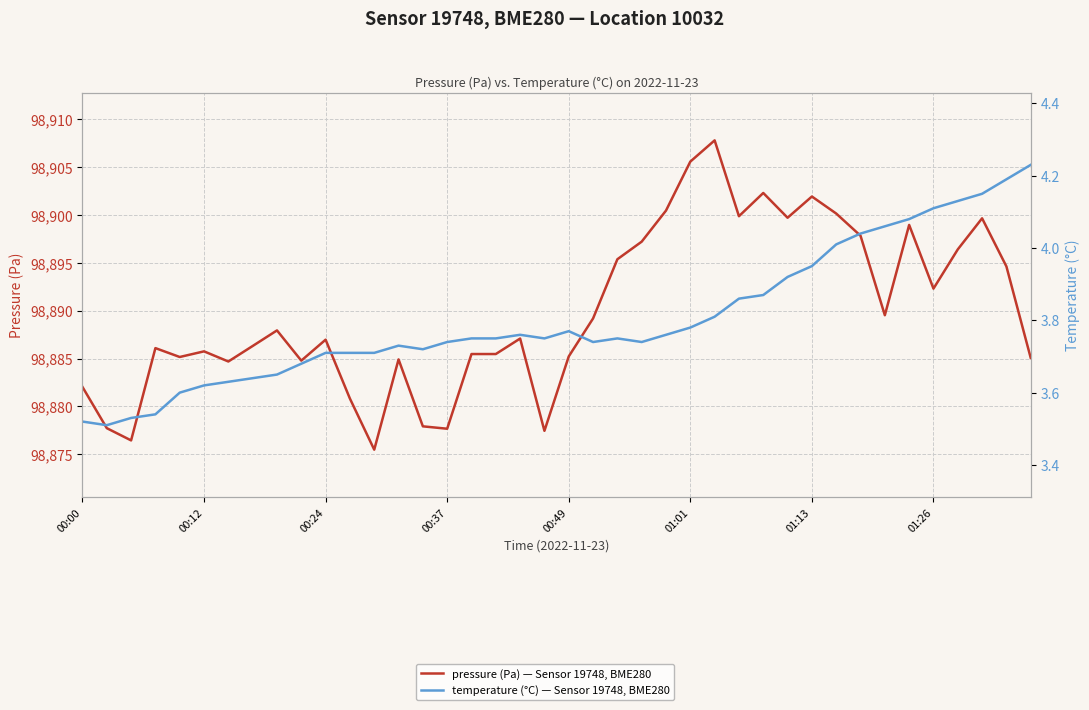

List the labels in order of pressure (Pa) — Sensor 19748, BME280 value, largest first.

26, 25, 28, 30, 24, 31, 27, 29, 37, 34, 32, 23, 36, 22, 38, 35, 33, 21, 8, 18, 10, 01:26, 00:37, 01:01, 16, 17, 20, 00:49, 39, 13, 9, 01:13, 00:00, 11, 14, 00:12, 15, 19, 00:24, 12